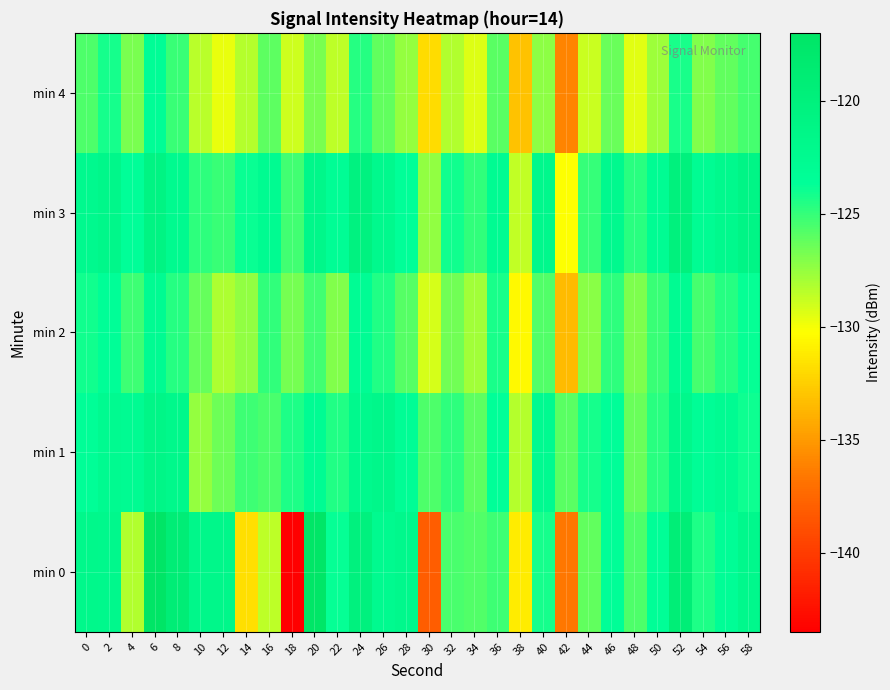

At which category does the chart reach its minimum across all series?

18